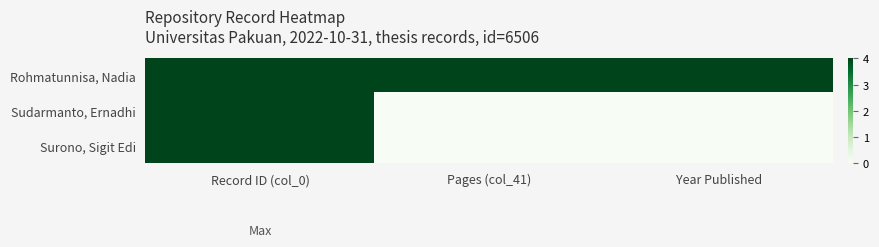

Between Record ID (col_0) and Pages (col_41), which series saw the biggest shift?

Sudarmanto, Ernadhi